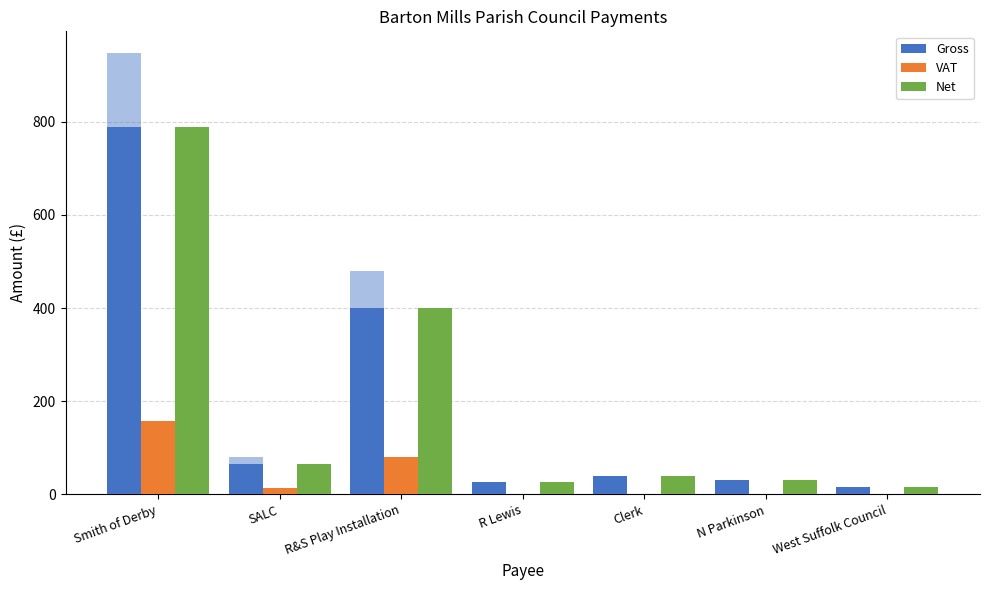

The value of Net at SALC is 66.0. True or false?

True